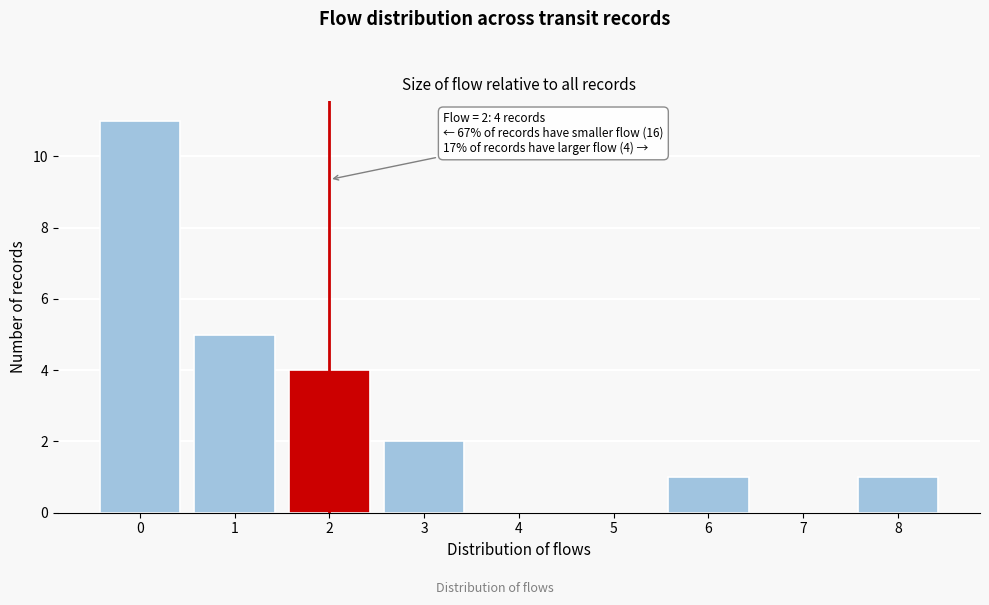

Reading left to right, what are all the values shown in this chart?

0=11	1=5	2=4	3=2	4=0	5=0	6=1	7=0	8=1